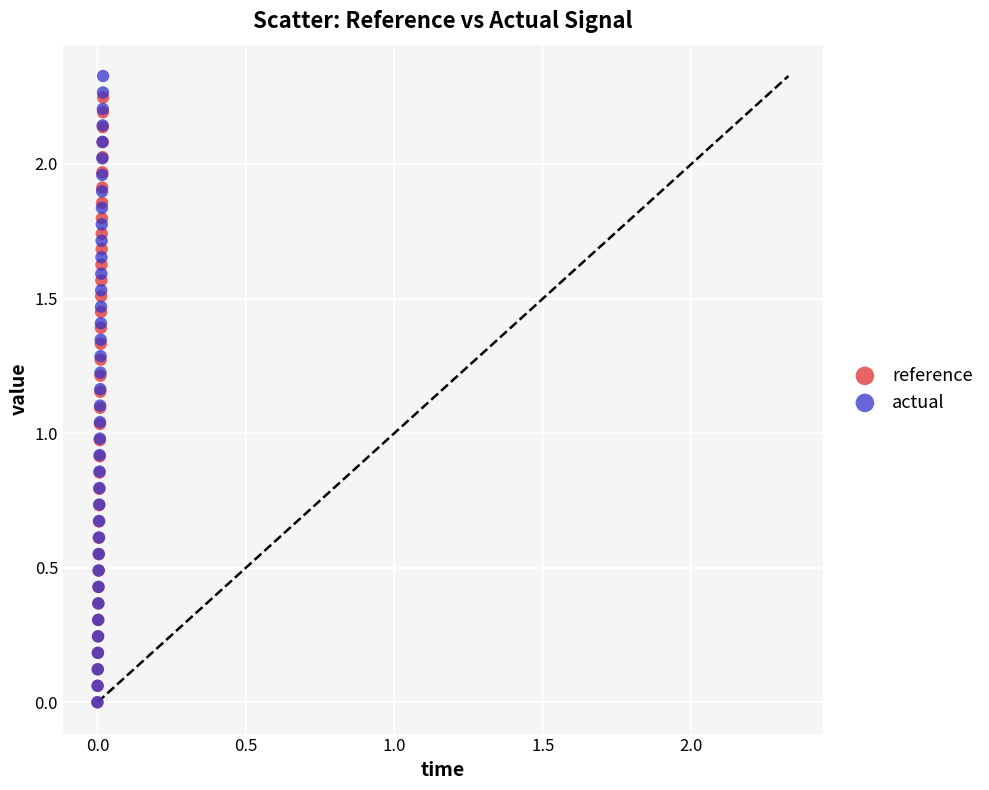

What are all the series names shown in the legend?

reference, actual